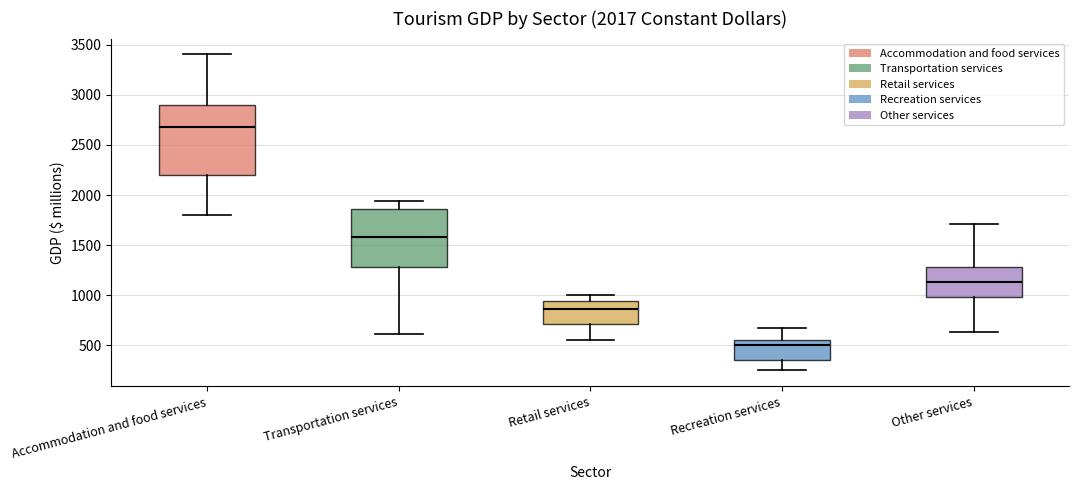

Which box's median line is the highest?

Accommodation and food services